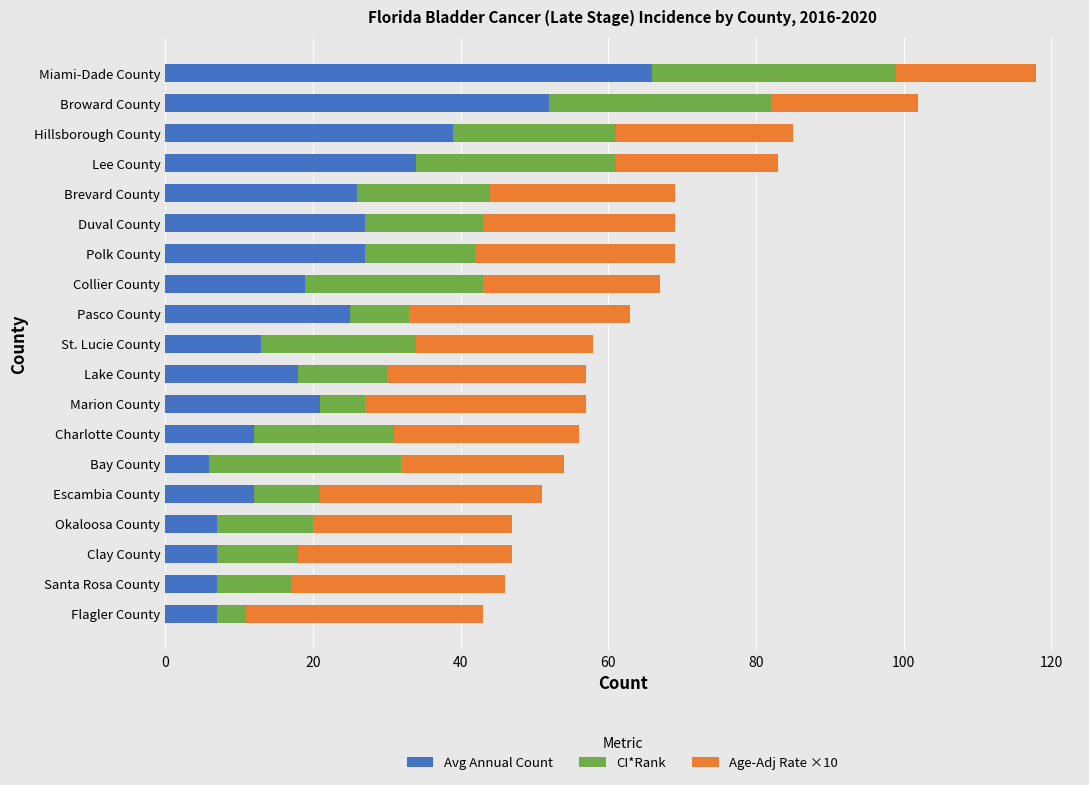

At which category is the sum across all series the highest?

Miami-Dade County